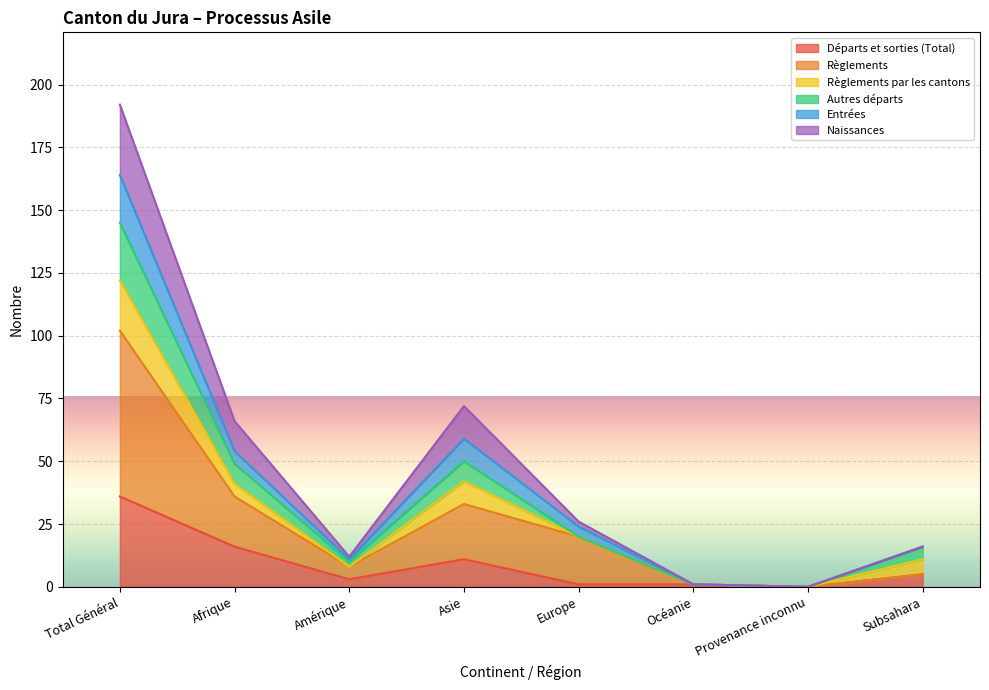

Read the Départs et sorties (Total) value at Afrique.

16